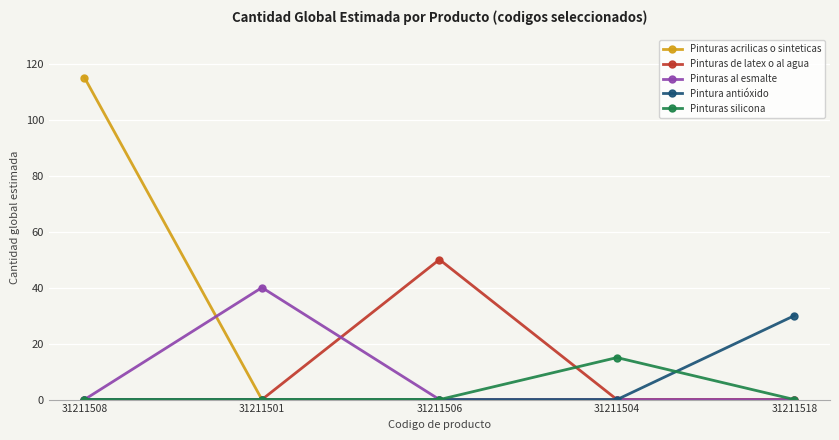

What is the sum of all Pinturas al esmalte values?

40